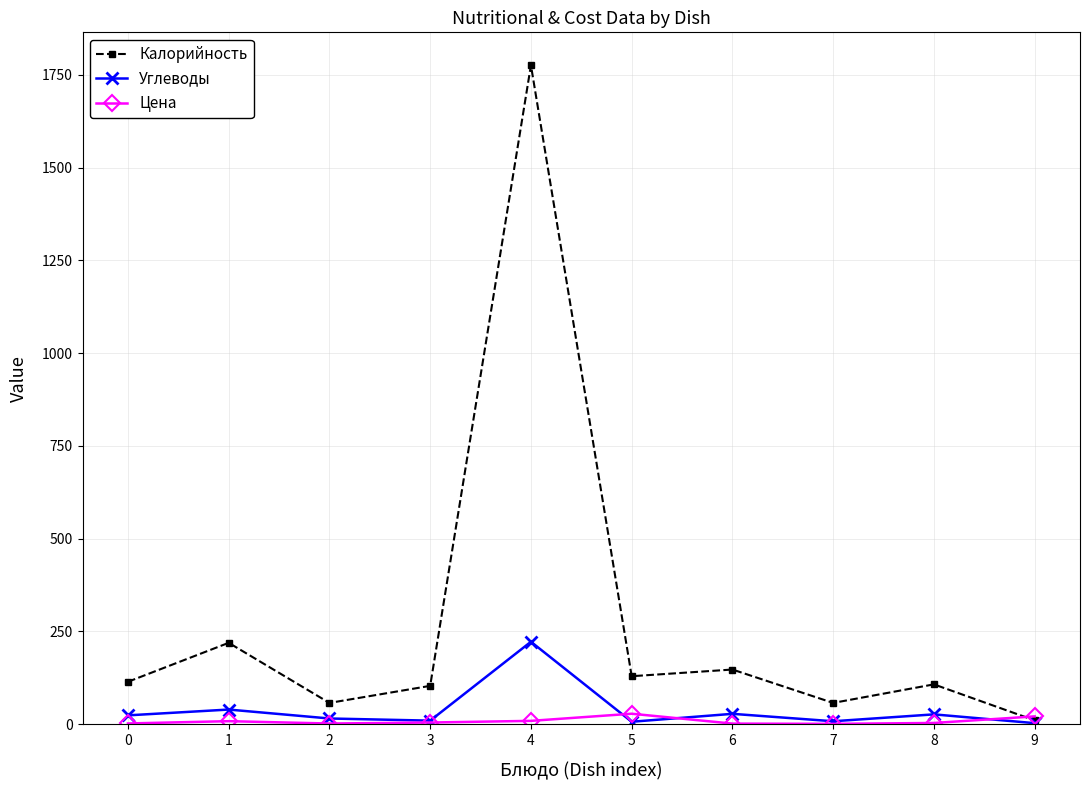

Which series has the widest spread of values?

Калорийность